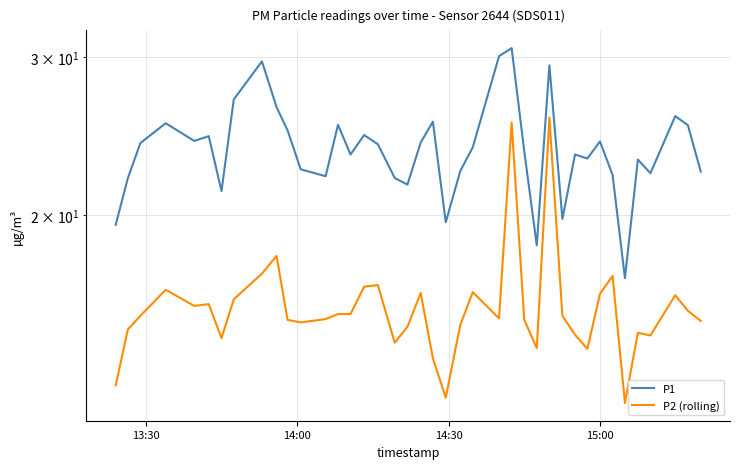

What are all the series names shown in the legend?

P1, P2 (rolling)